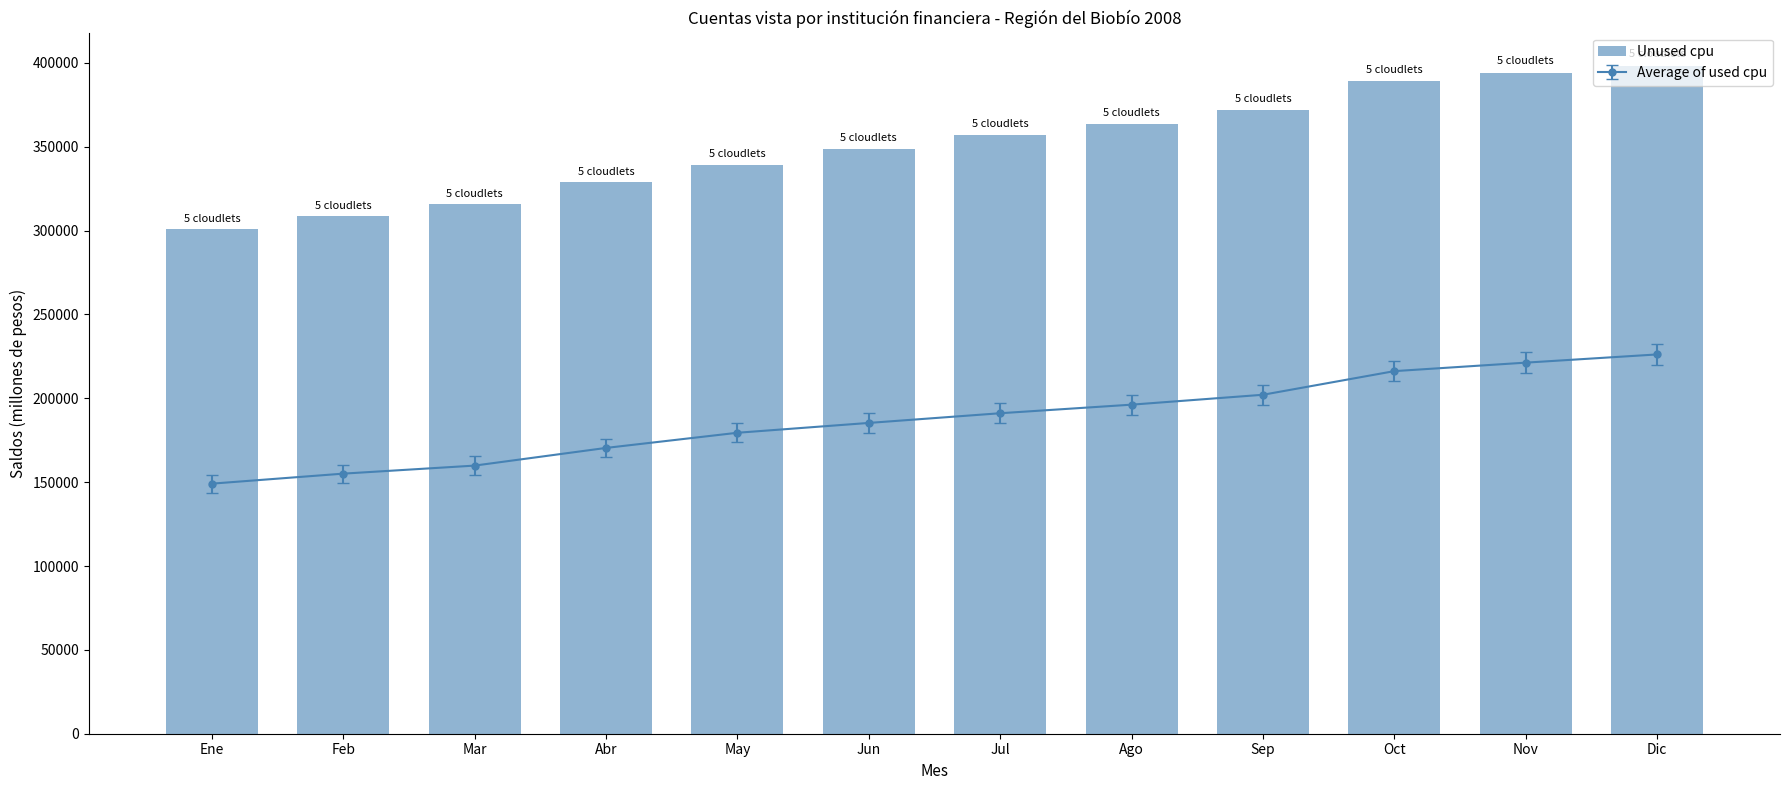

List the labels in order of value, smallest first.

Ene, Feb, Mar, Abr, May, Jun, Jul, Ago, Sep, Oct, Nov, Dic